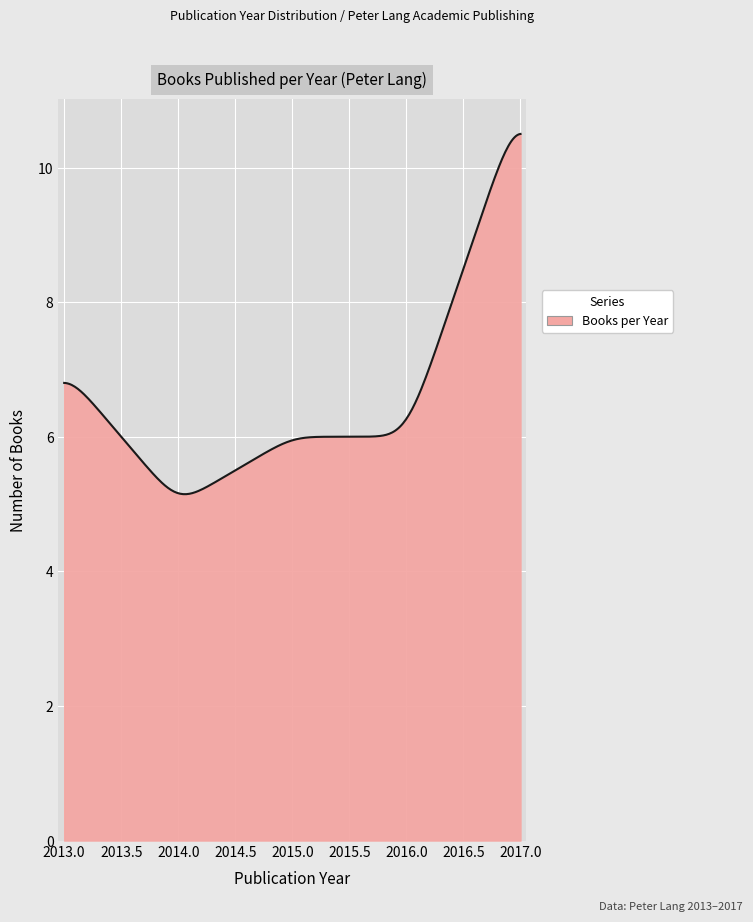

What is the maximum value shown in the chart?

10.5